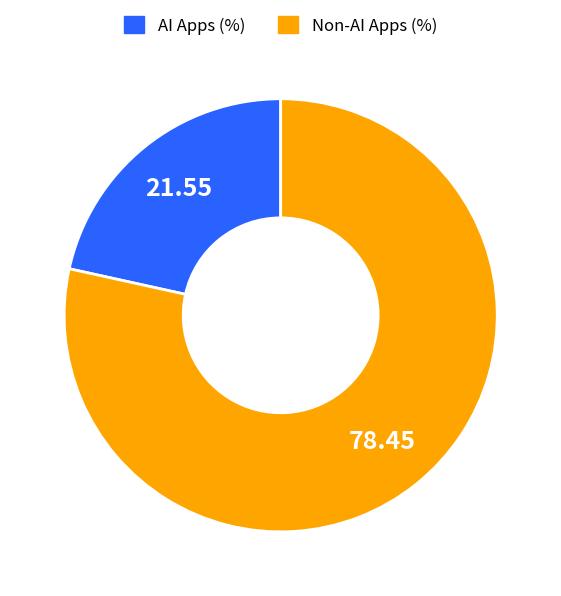

Is there a majority slice in this chart?

Yes